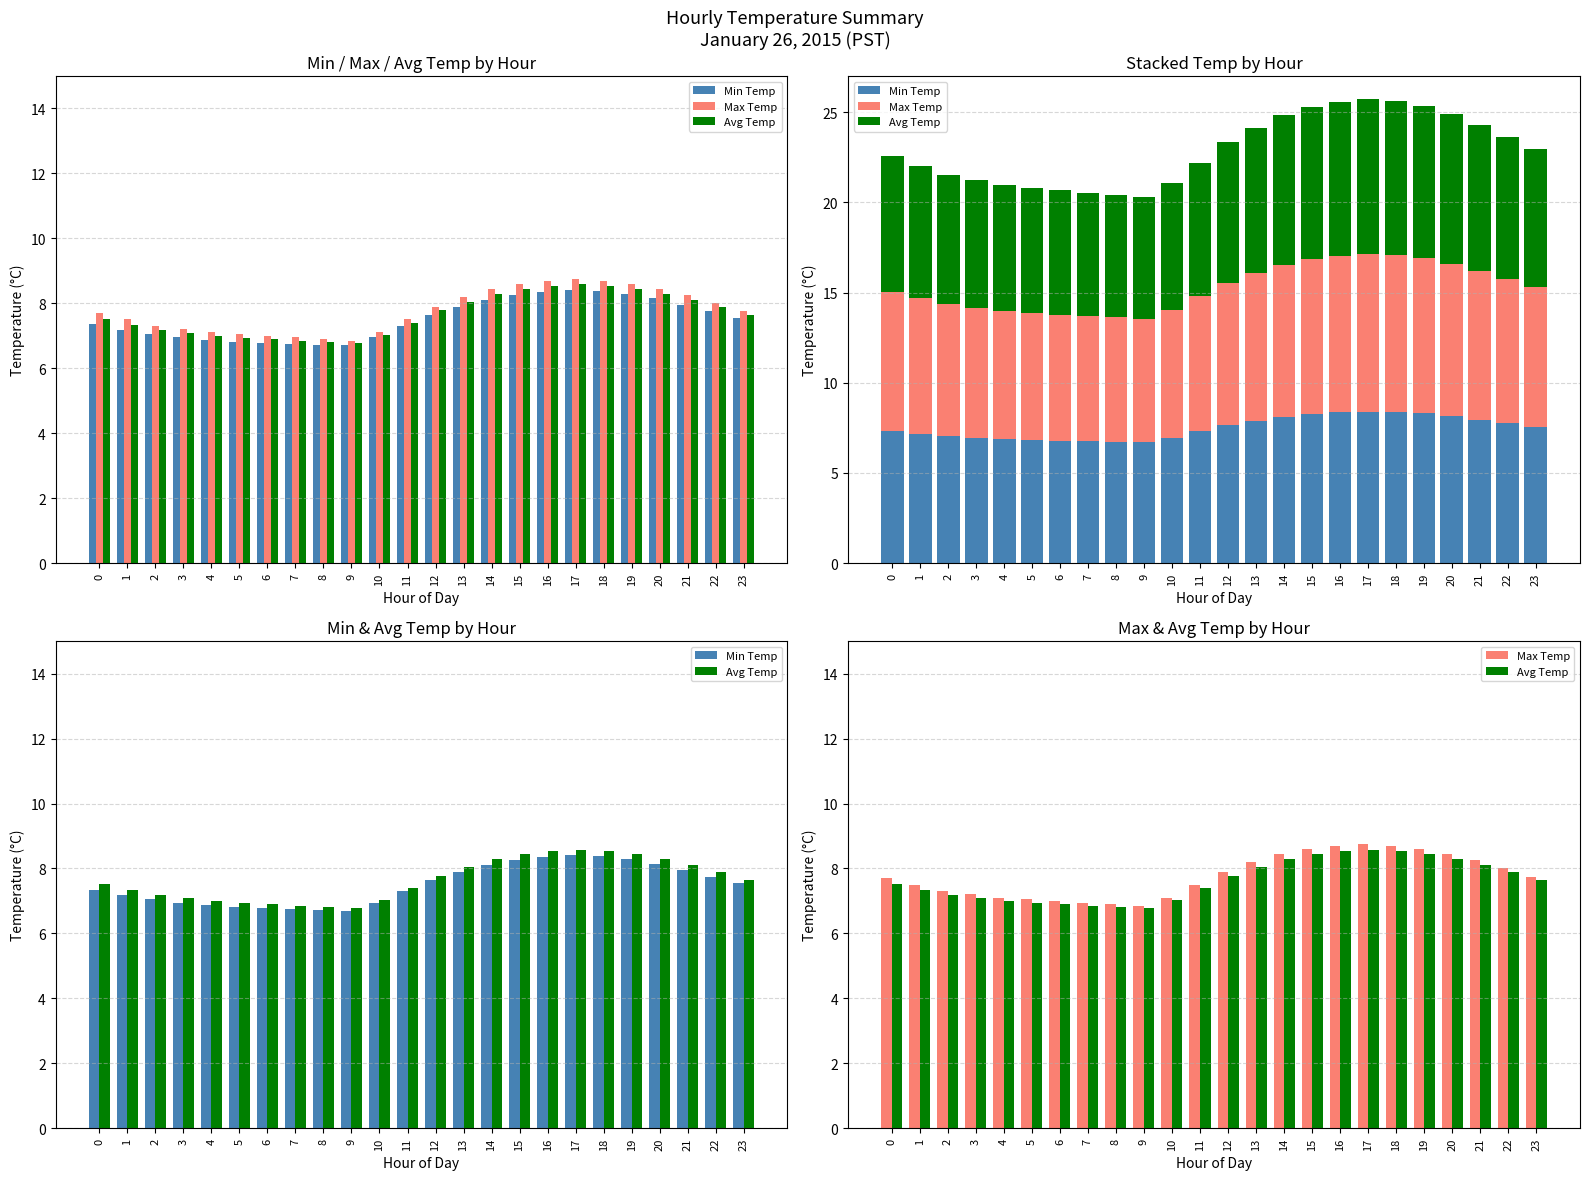

What is the maximum value for Max Temp?

8.8